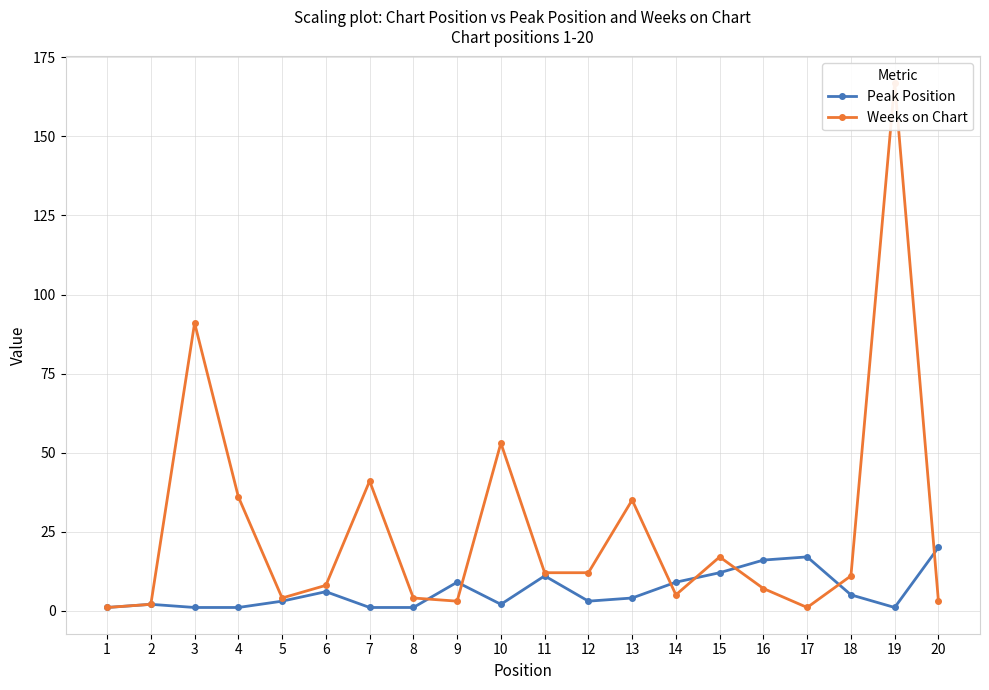

How many lines are shown in the chart?

2